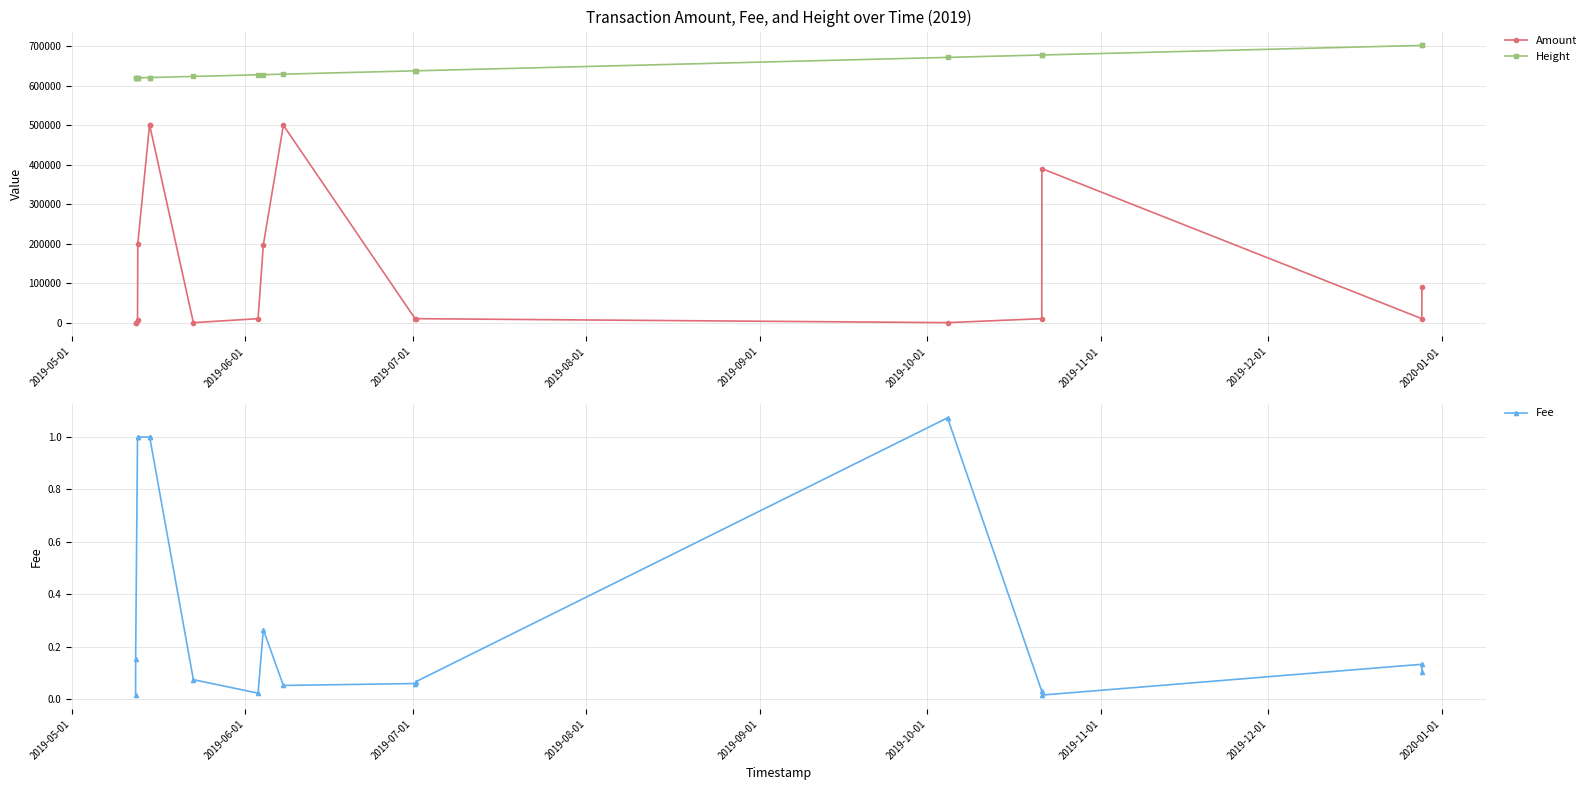

What is the value of the Height point at the 13th from the left?

671802.0